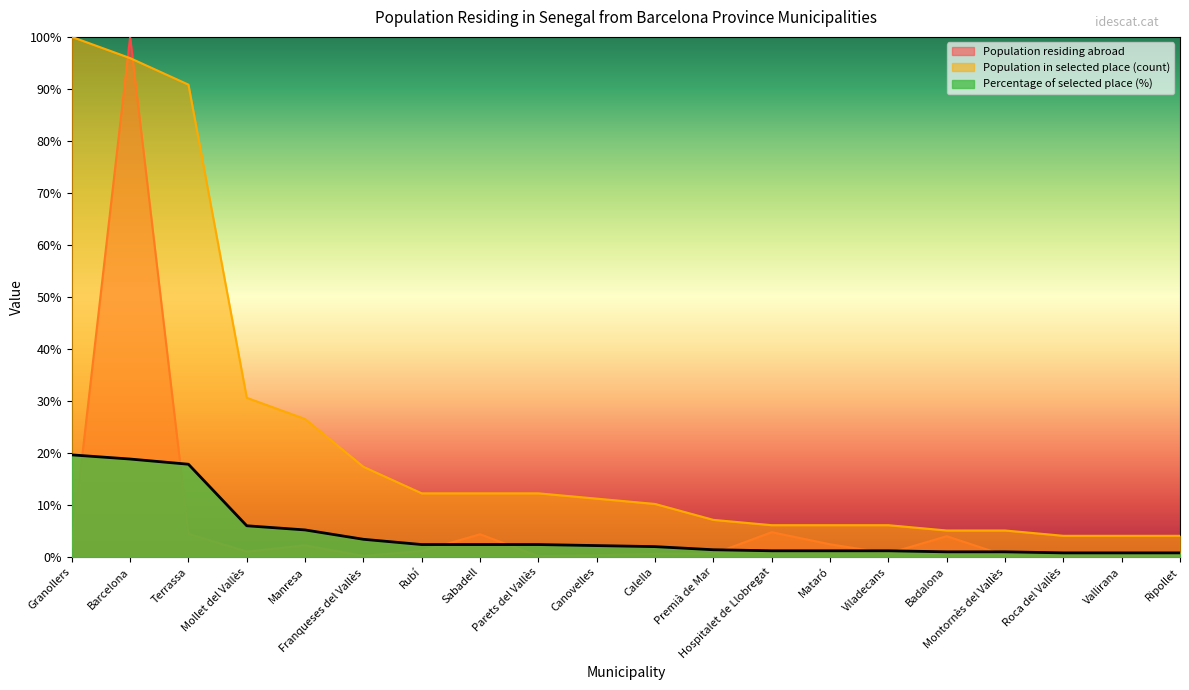

What is the average value of the Population in selected place (count) series?

23.4